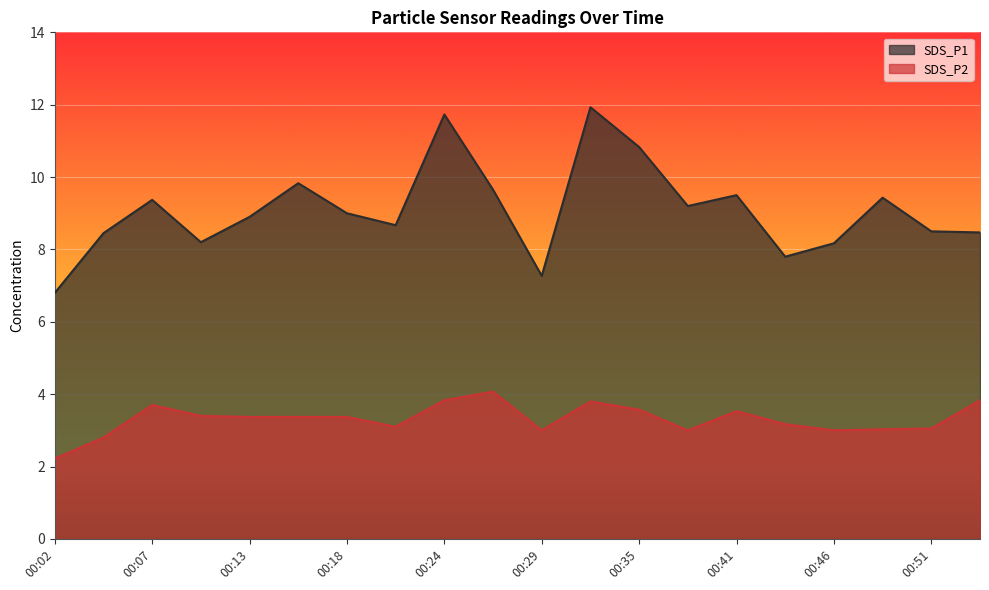

How many lines are shown in the chart?

2